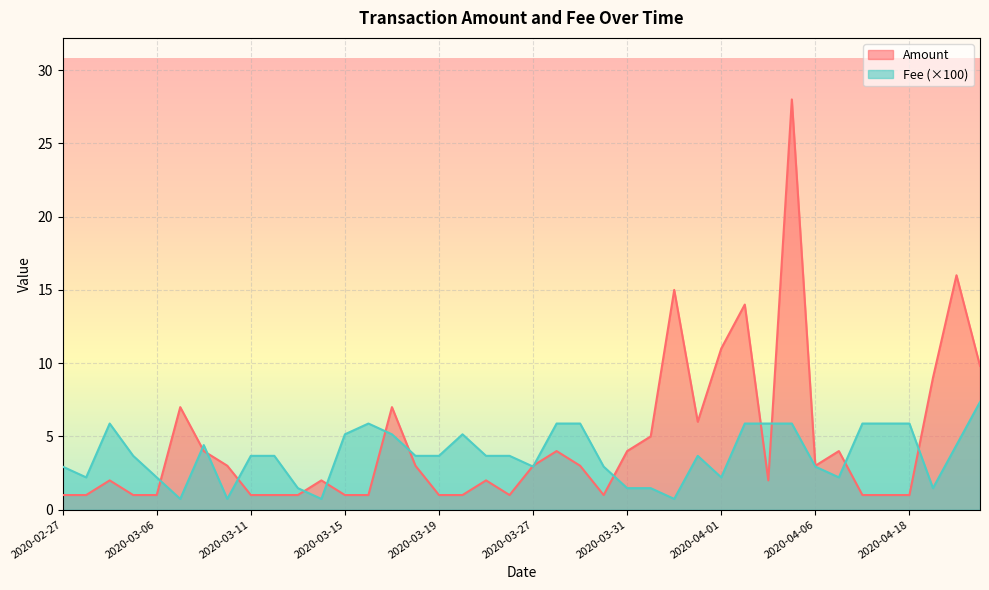

Is it true that Amount equals 1.0 at 2020-03-19?

True